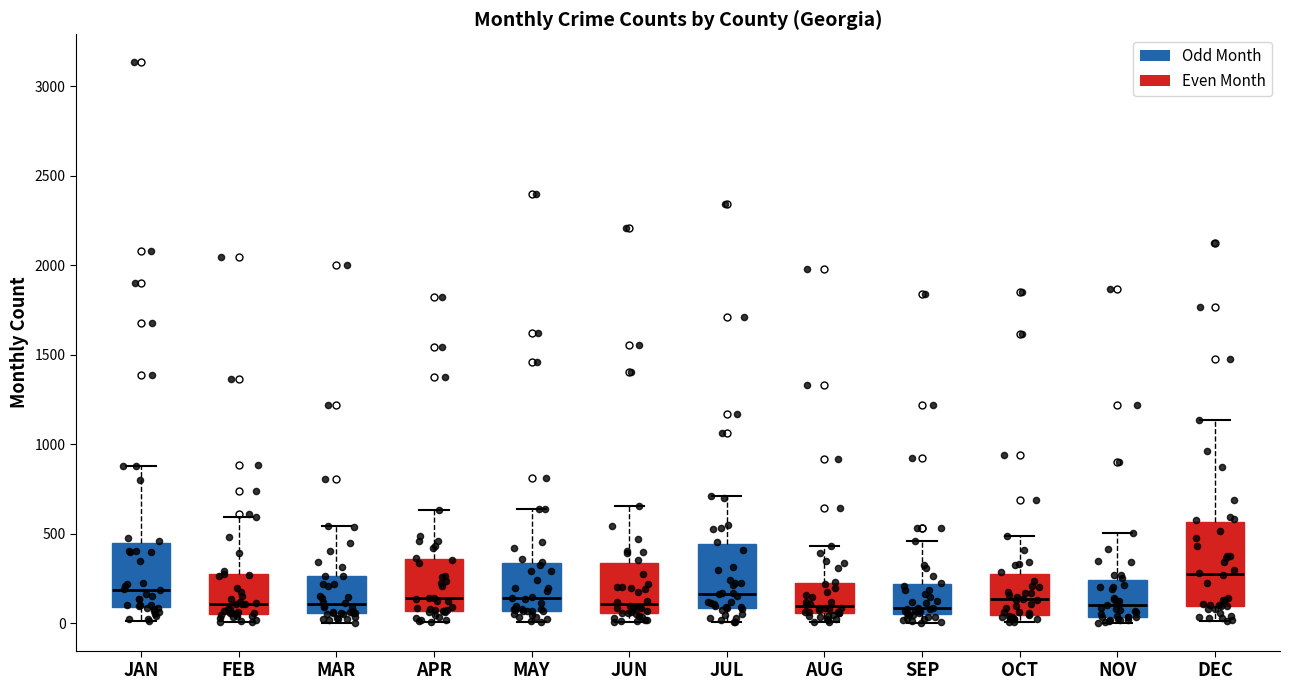

Reading left to right, transcribe this box plot: for each box, give where its median line is, the range the box spans, and where its two whiskers end, as read against the y-axis. The values are not printed on the chart, so give them approximately, as read against the axis.

JAN: median 200, box 100 to 450, whiskers 0 to 900
FEB: median 100, box 50 to 300, whiskers 0 to 600
MAR: median 100, box 50 to 250, whiskers 0 to 550
APR: median 150, box 50 to 350, whiskers 0 to 650
MAY: median 150, box 50 to 350, whiskers 0 to 650
JUN: median 100, box 50 to 350, whiskers 0 to 650
JUL: median 150, box 100 to 450, whiskers 0 to 700
AUG: median 100, box 50 to 250, whiskers 0 to 450
SEP: median 100, box 50 to 200, whiskers 0 to 450
OCT: median 150, box 50 to 300, whiskers 0 to 500
NOV: median 100, box 50 to 250, whiskers 0 to 500
DEC: median 300, box 100 to 550, whiskers 0 to 1150